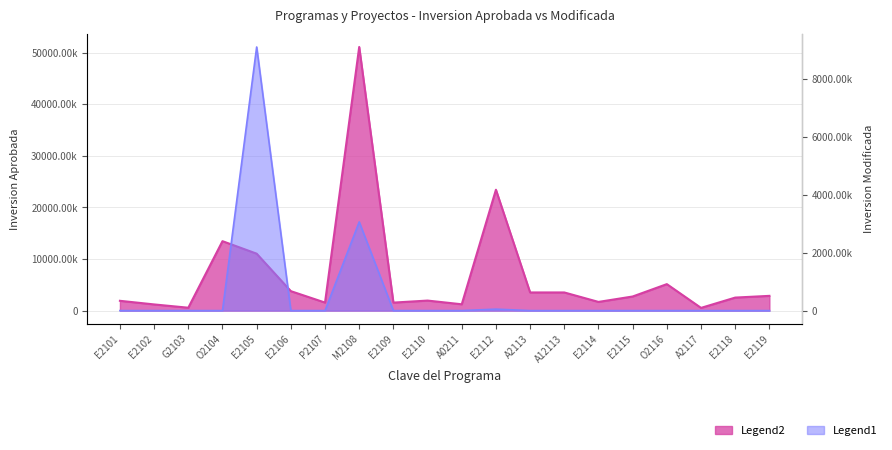

How many lines are shown in the chart?

2